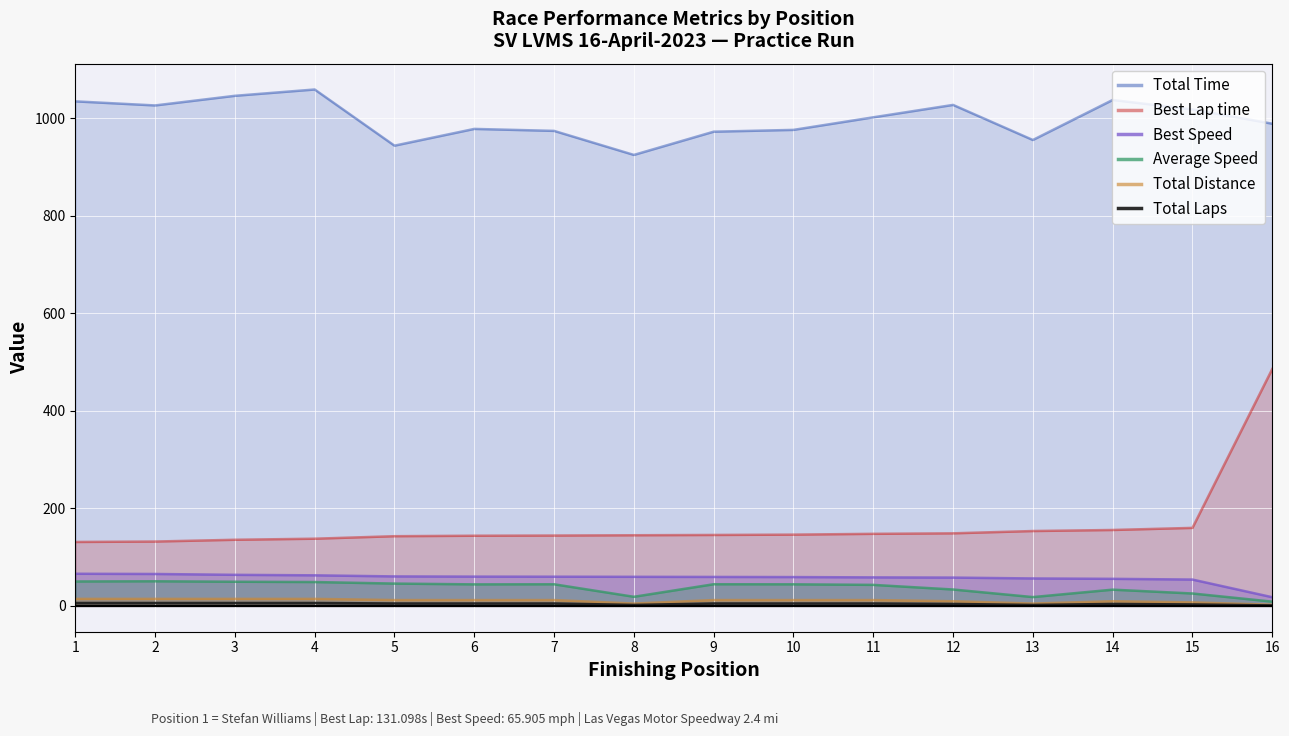

What is the difference between the maximum and minimum values in the Best Lap time series?

354.6